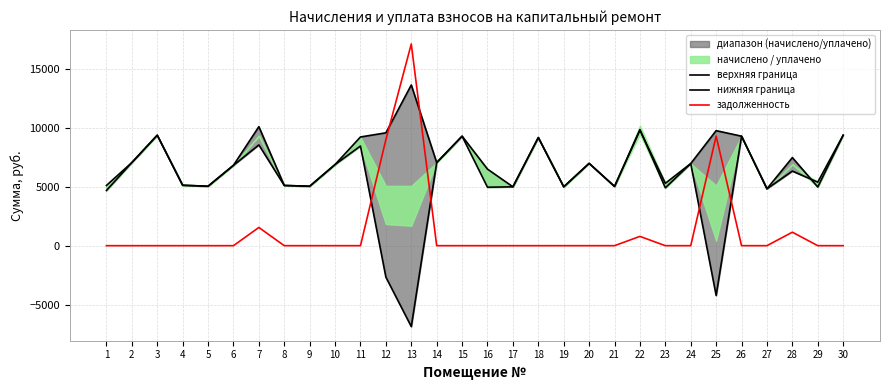

Reading left to right, extract all data points from this chart.

верхняя граница: 5100.5	7038.0	9356.4	5117.3	5034.2	6806.2	10078.8	5100.5	5034.2	6872.4	9207.4	9557.9	13609.9	7038.0	9273.6	4951.4	4984.6	9157.7	4984.6	6971.8	5017.7	9832.5	4901.8	6955.2	9742.0	9273.6	4819.0	7460.5	4968.0	9356.4
нижняя граница: 4675.4	7038.0	9356.4	5117.3	5034.2	6806.2	8534.6	5100.5	5034.2	6872.4	8440.1	-2665.5	-6853.4	7038.0	9273.6	6482.3	4984.6	9157.7	4984.6	6971.8	5017.7	9775.5	5280.6	6955.2	-4216.5	9273.6	4819.0	6317.4	5381.0	9356.4
задолженность: 0.0	0.0	0.0	0.0	0.0	0.0	1544.2	0.0	0.0	0.0	0.0	8981.1	17085.0	0.0	0.0	0.0	0.0	0.0	0.0	0.0	0.0	786.6	0.0	0.0	9283.1	0.0	0.0	1143.0	0.0	0.0